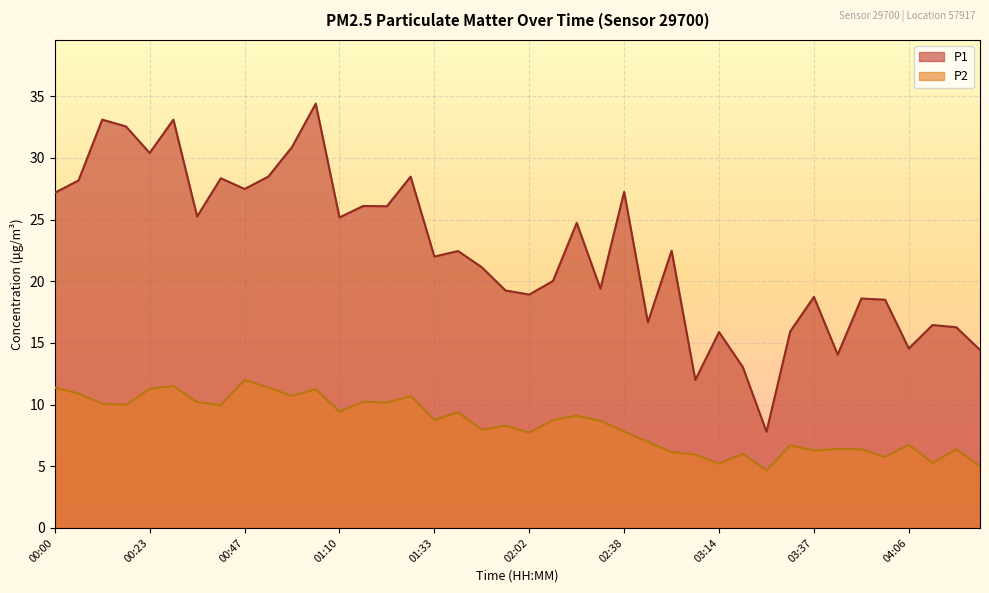

True or false: P1 has a value of 19.5 at 00:12.

False